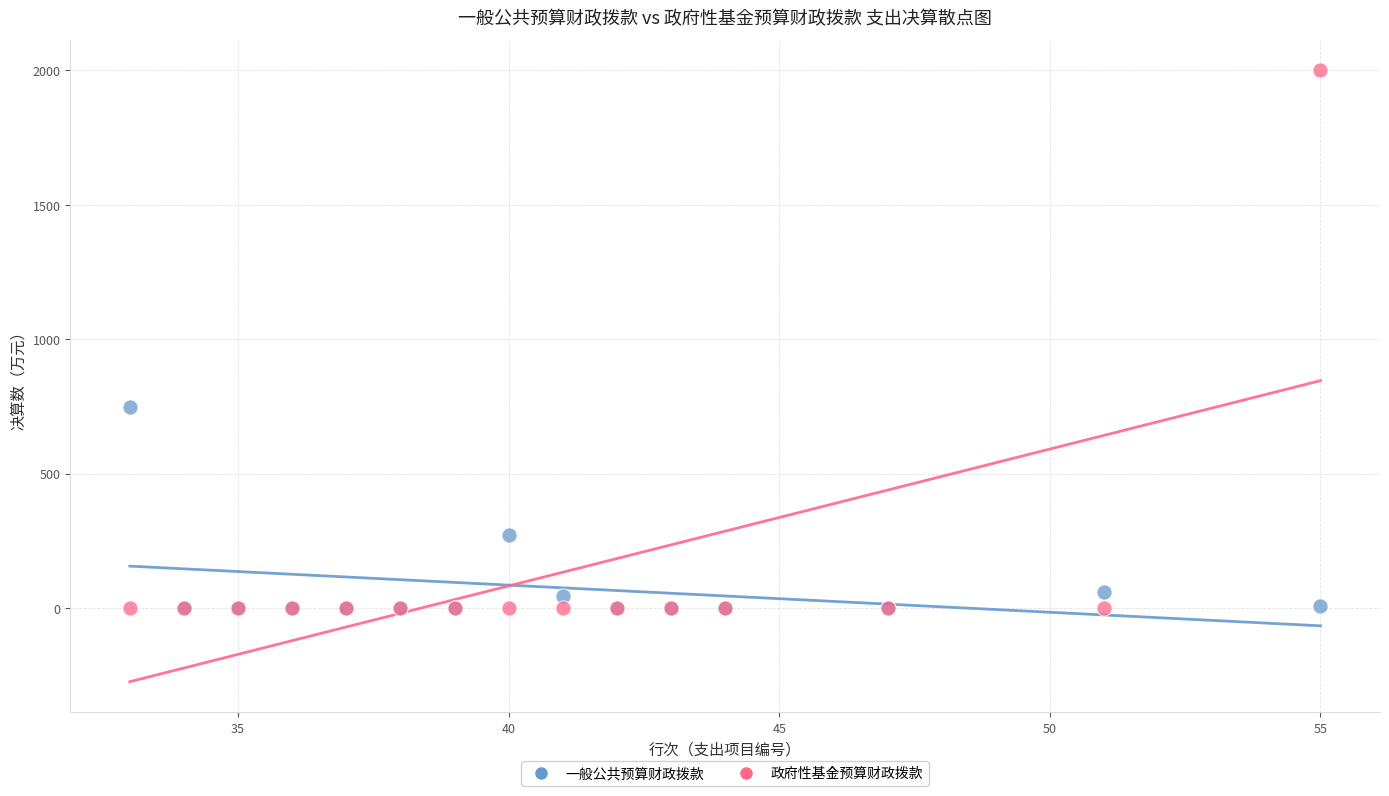

Across all series, what Y value is closest to 1000?

746.2